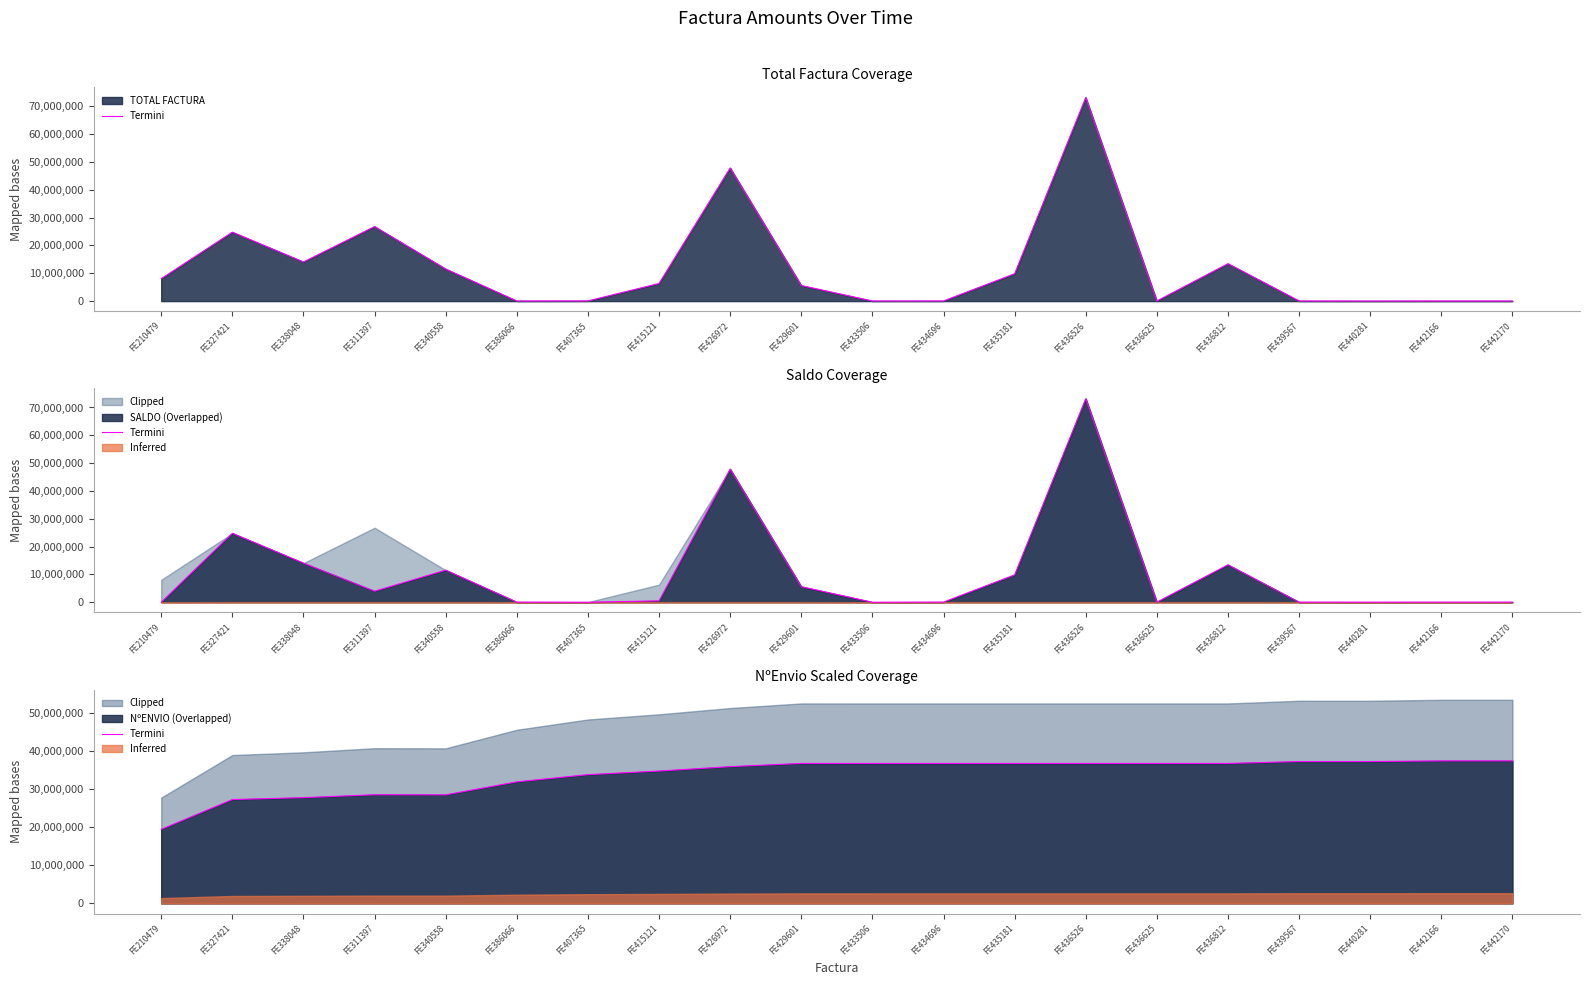

At which category does the data reach its first local valley?

FE340558